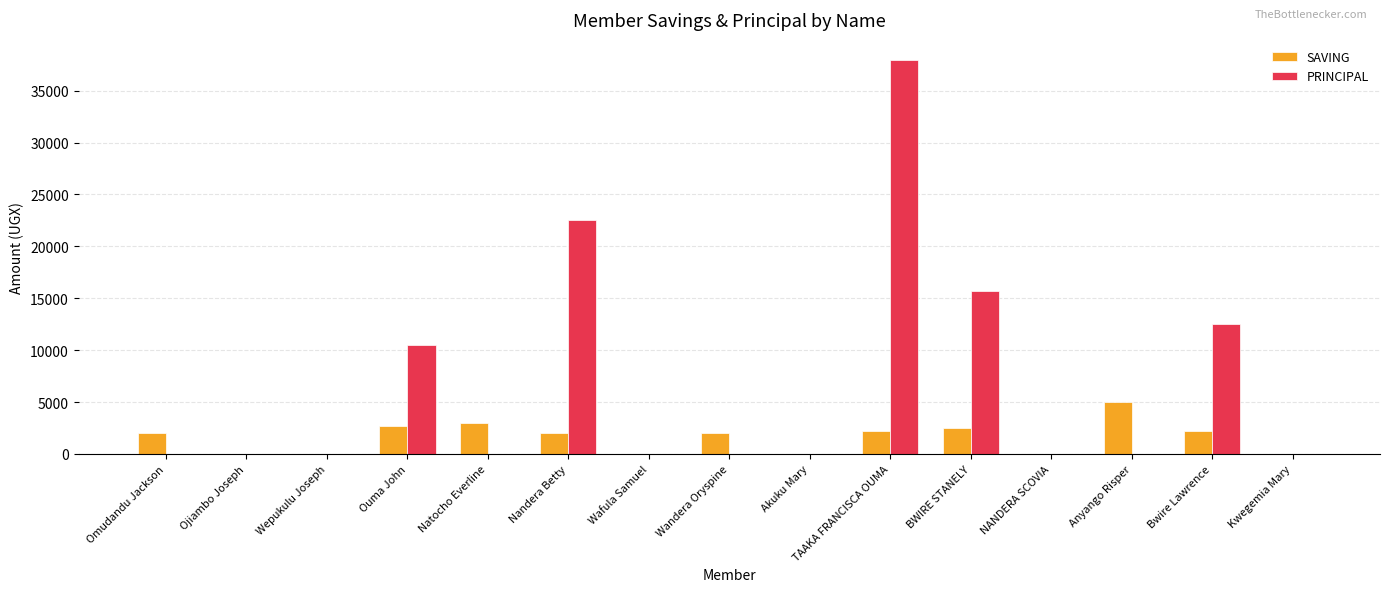

How many groups of bars are there?

15